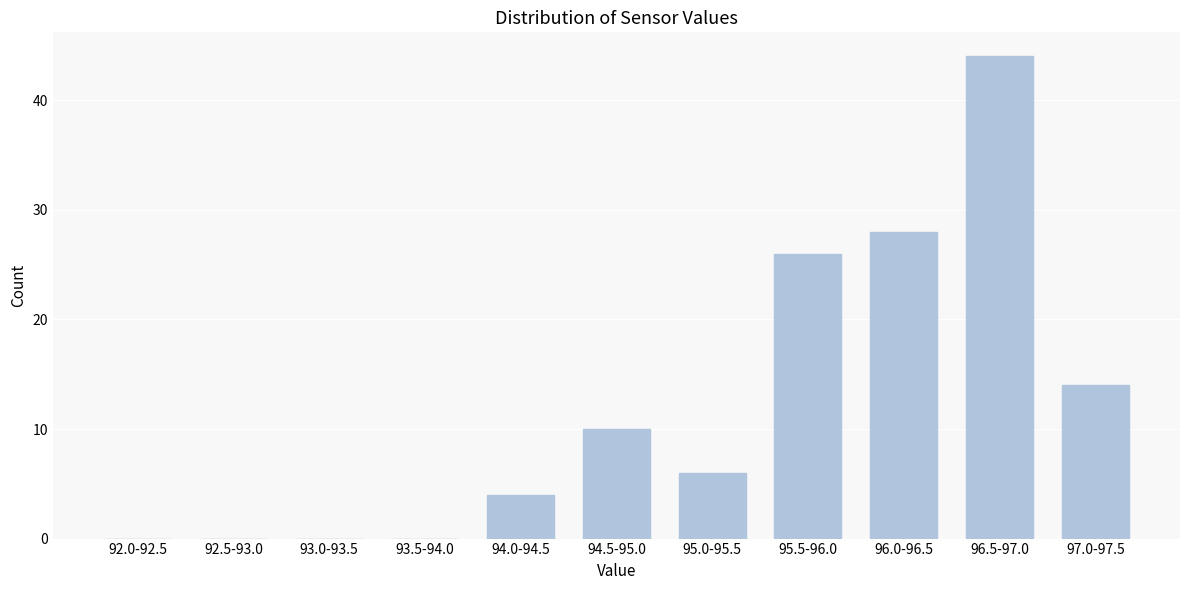

Reading left to right, transcribe all the data shown in this chart.

92.0-92.5=0	92.5-93.0=0	93.0-93.5=0	93.5-94.0=0	94.0-94.5=4	94.5-95.0=10	95.0-95.5=6	95.5-96.0=26	96.0-96.5=28	96.5-97.0=44	97.0-97.5=14